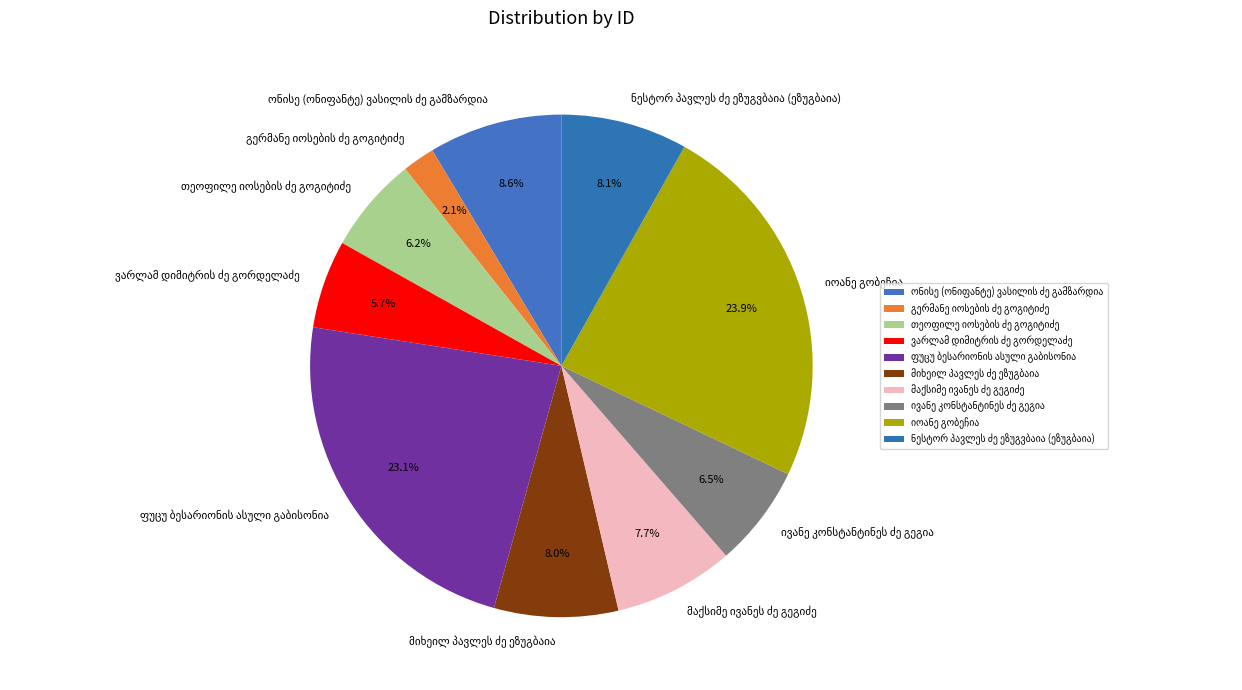

Does any single category account for the majority?

No